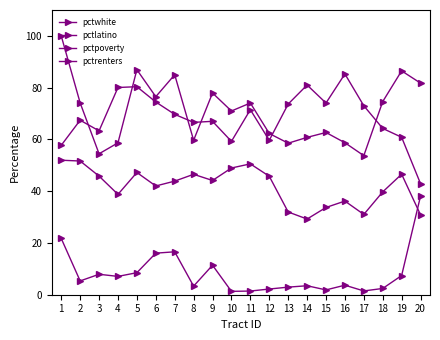

How many series are shown in this chart?

4